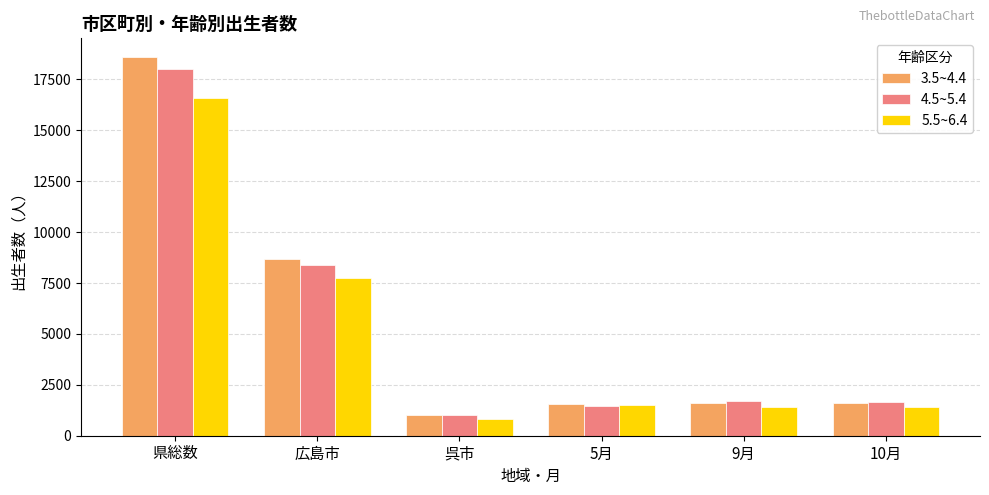

Which category has the lowest value across all series?

呉市